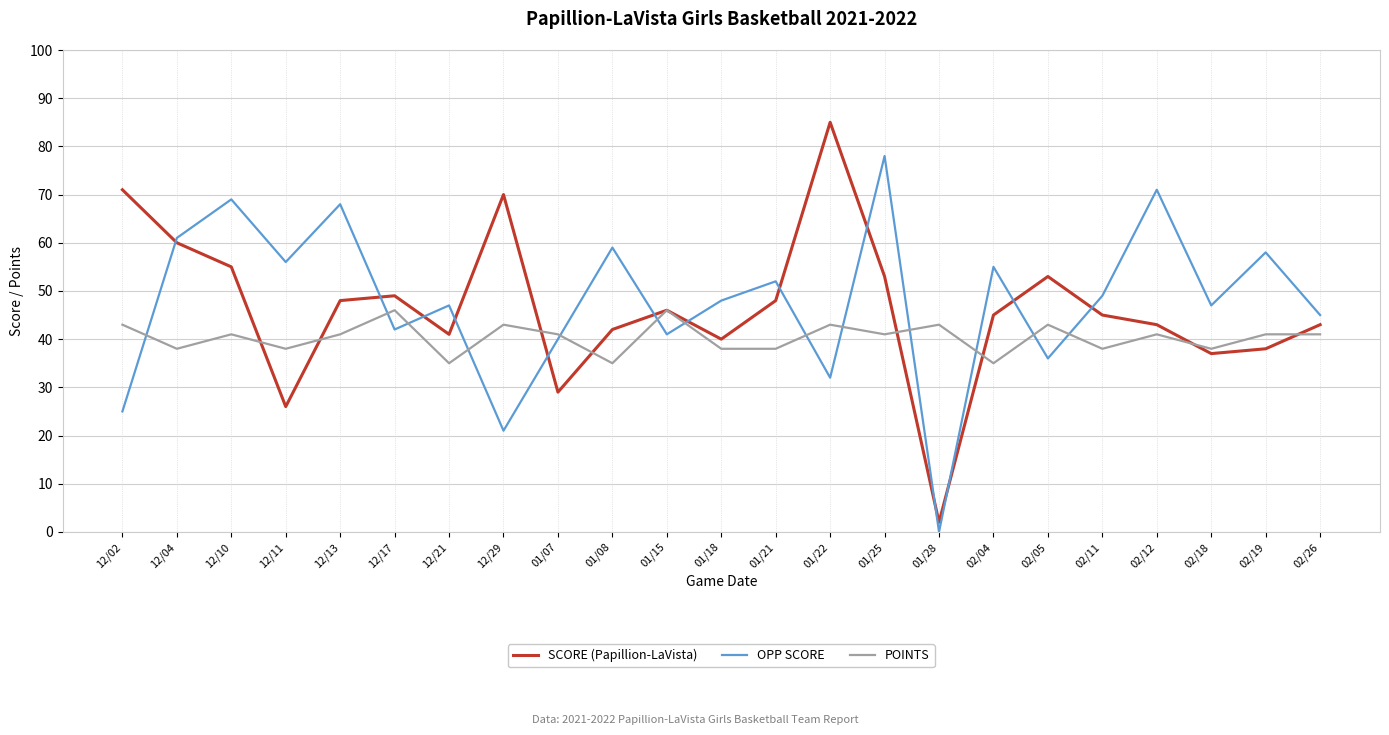

What value does the POINTS series have at 12/10, to the nearest 10?

40